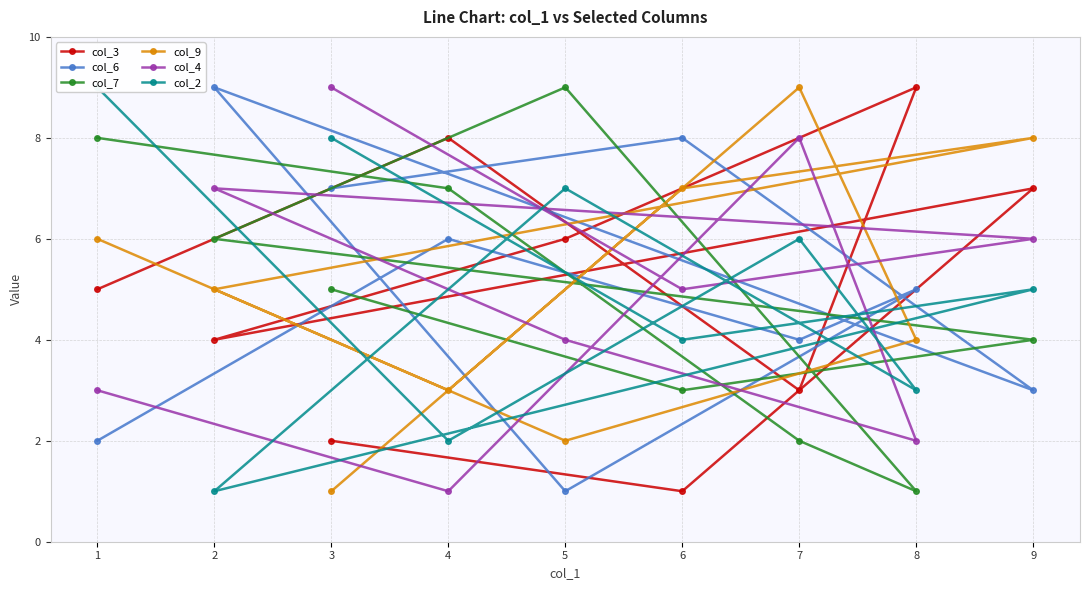

The value of col_4 at 2 is 10. True or false?

False